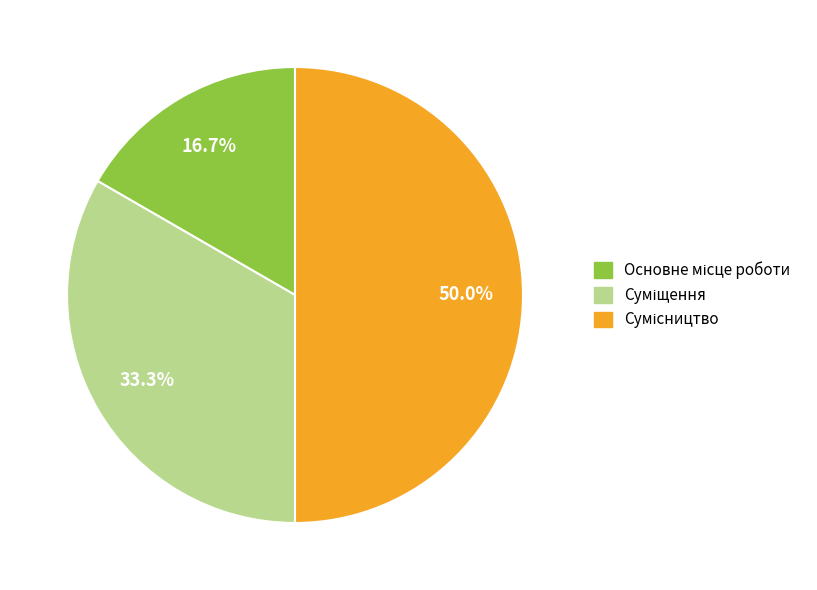

Is there any slice that represents more than half of the pie?

No